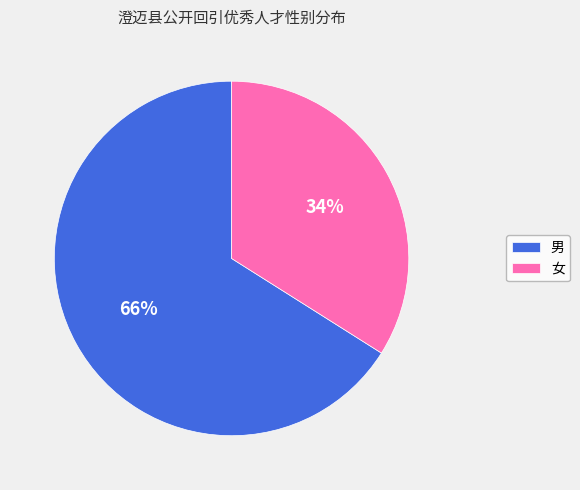

Is it true that 女 is 34% of the pie?

True